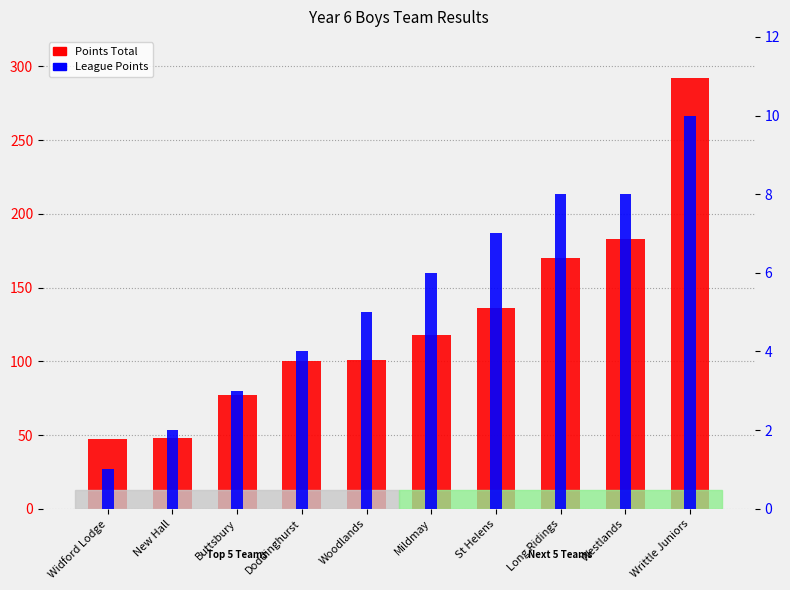

Reading right to left, transcribe all the data shown in this chart.

Points Total: Writtle Juniors=292	Westlands=183	Long Ridings=170	St Helens=136	Mildmay=118	Woodlands=101	Doddinghurst=100	Buttsbury=77	New Hall=48	Widford Lodge=47
League Points: Writtle Juniors=10	Westlands=8	Long Ridings=8	St Helens=7	Mildmay=6	Woodlands=5	Doddinghurst=4	Buttsbury=3	New Hall=2	Widford Lodge=1